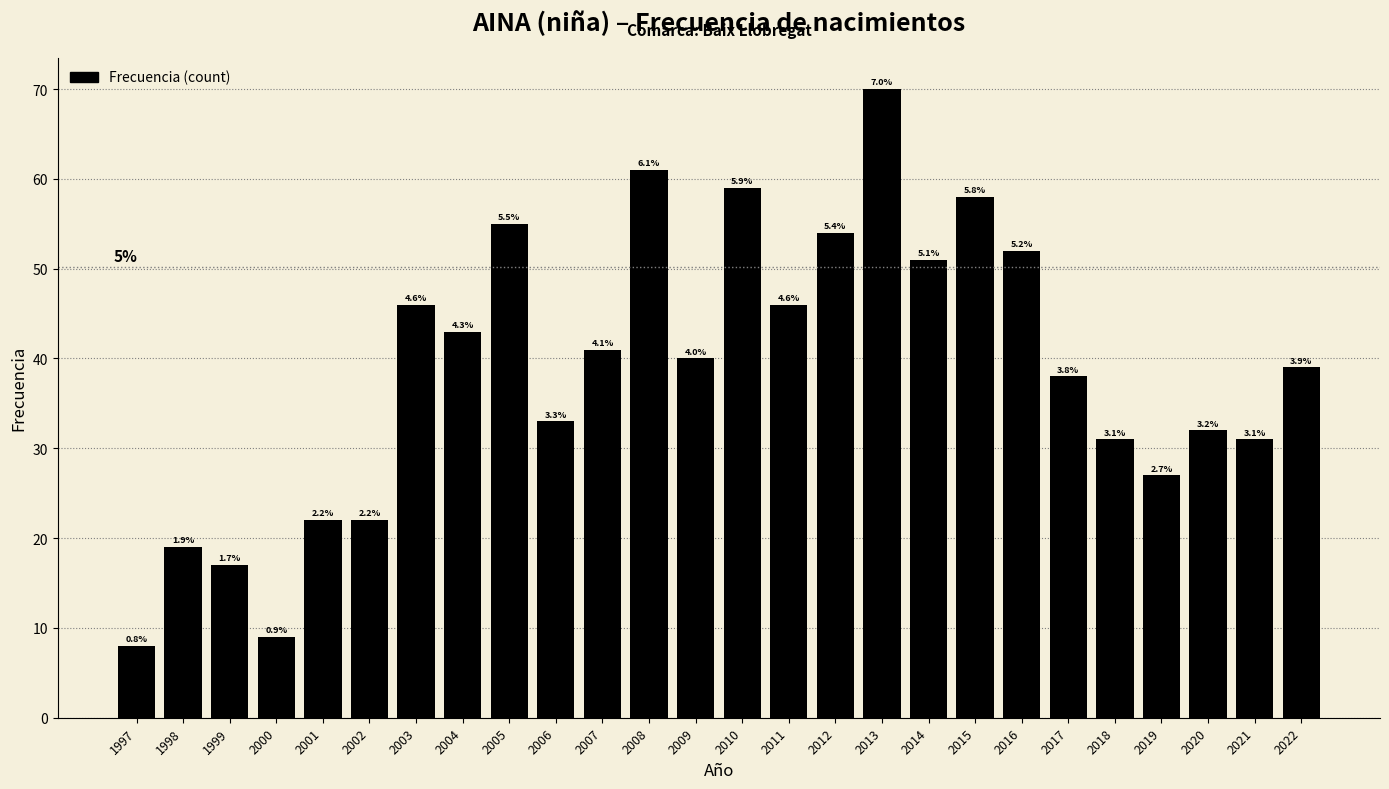

Are the bars horizontal?

No